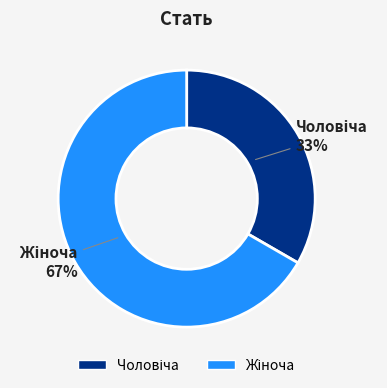

To the nearest percent, what is the average slice percentage?

50%